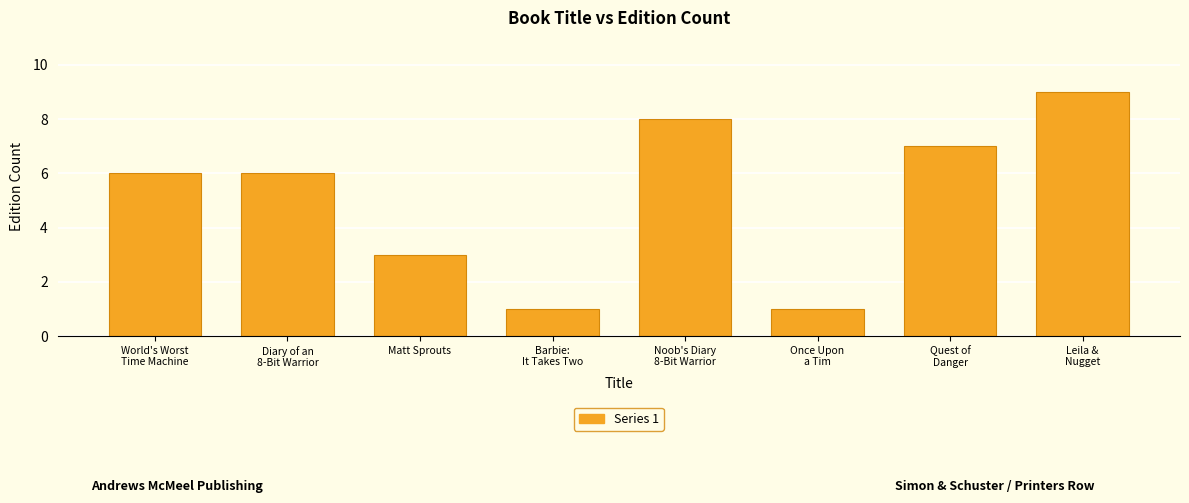

What value does the data have at Matt Sprouts?

3